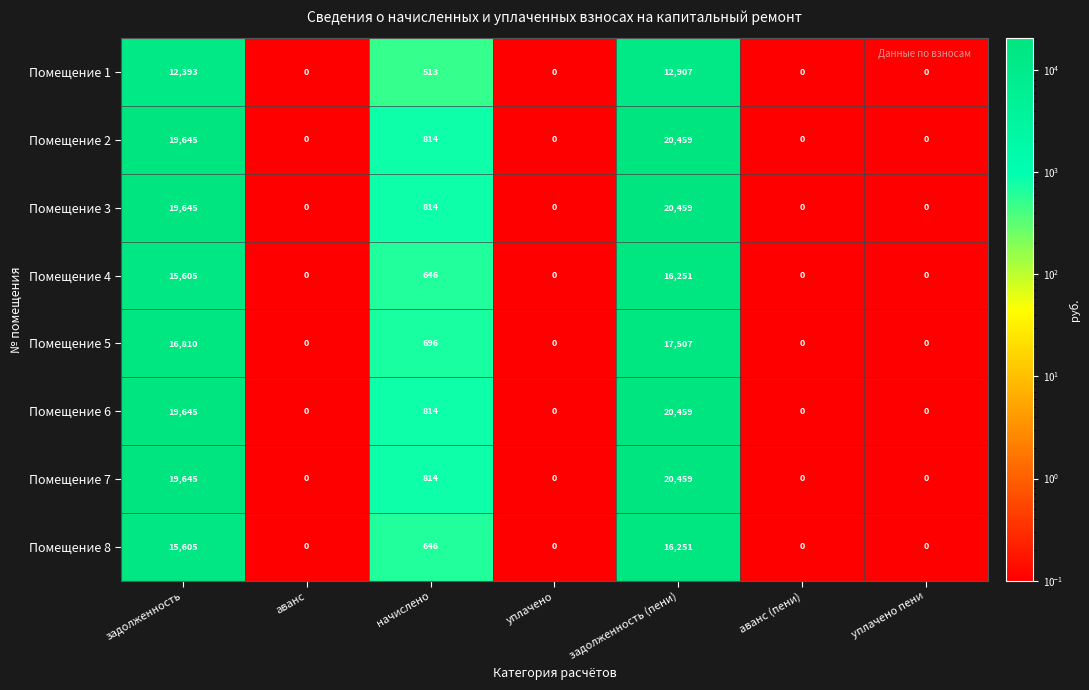

The Помещение 8 series shows 10882 at уплачено пени. True or false?

False